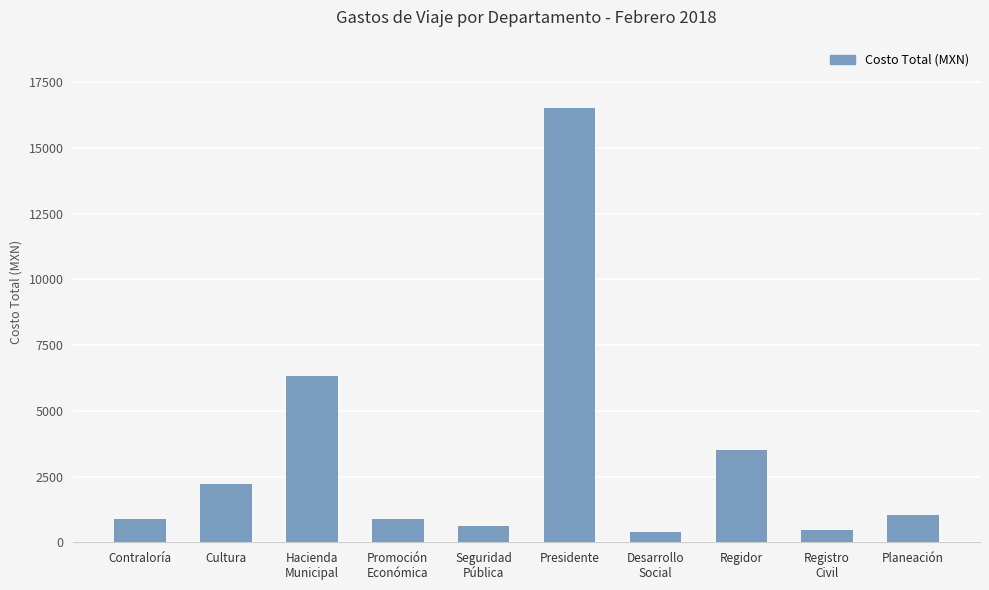

What is the difference between the values at Planeación and Promoción
Económica?

127.0